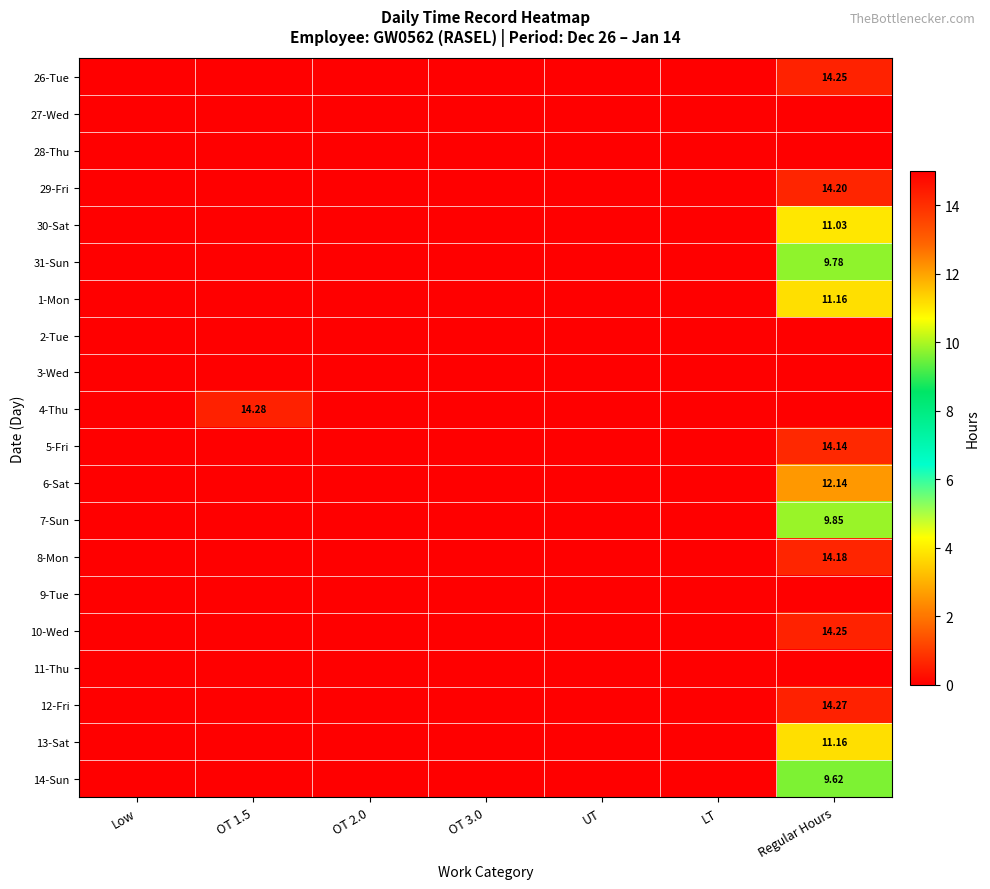

What is the highest value of the 13-Sat series?

11.2